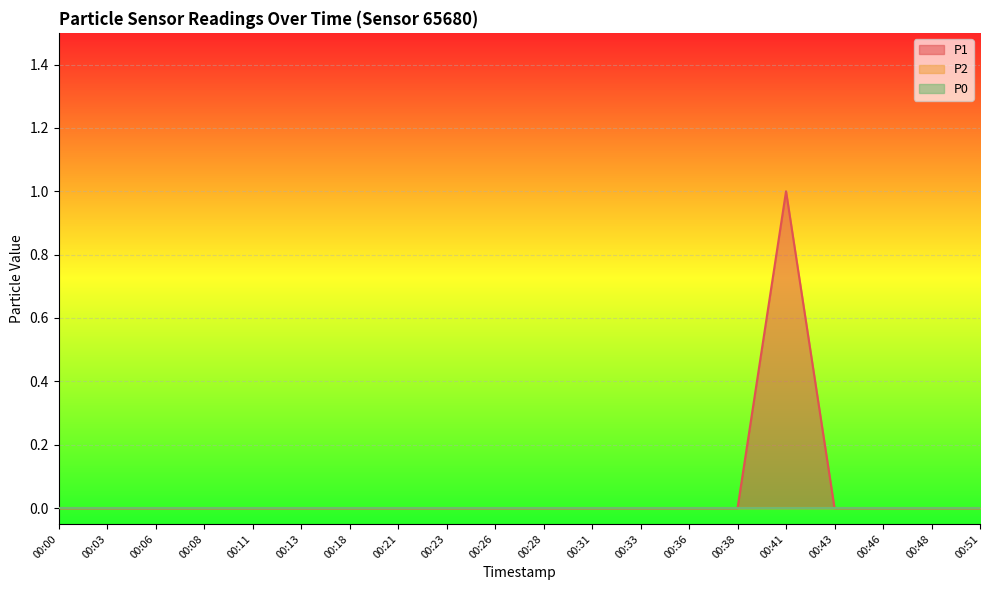

Which series has the largest range (max minus min)?

P1